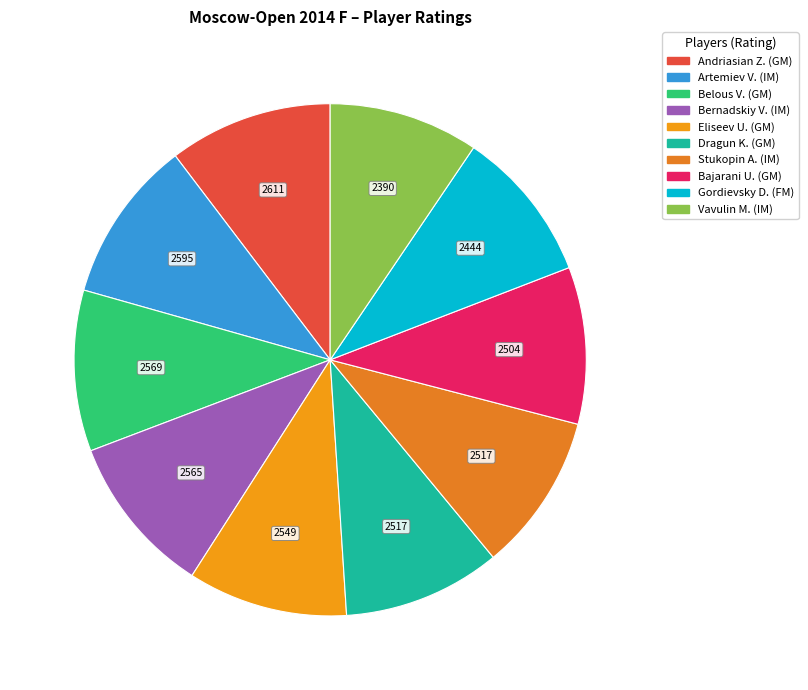

How many segments does this pie chart have?

10